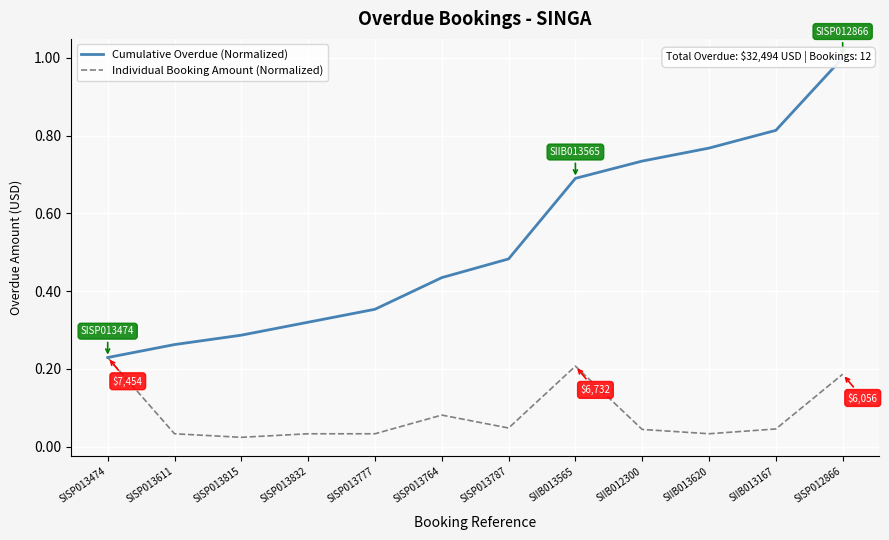

Where is Individual Booking Amount (Normalized) nearest to the value 0?

SISP013815